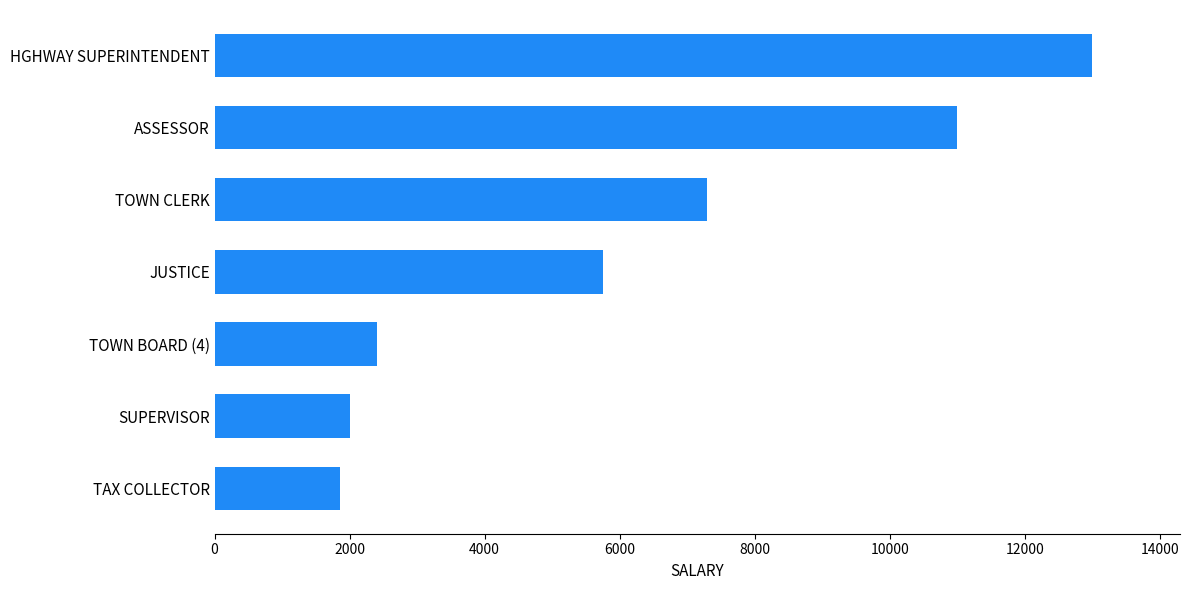

Reading top to bottom, what are all the values shown in this chart?

HGHWAY SUPERINTENDENT=13000	ASSESSOR=11000	TOWN CLERK=7300	JUSTICE=5750	TOWN BOARD (4)=2400	SUPERVISOR=2000	TAX COLLECTOR=1850